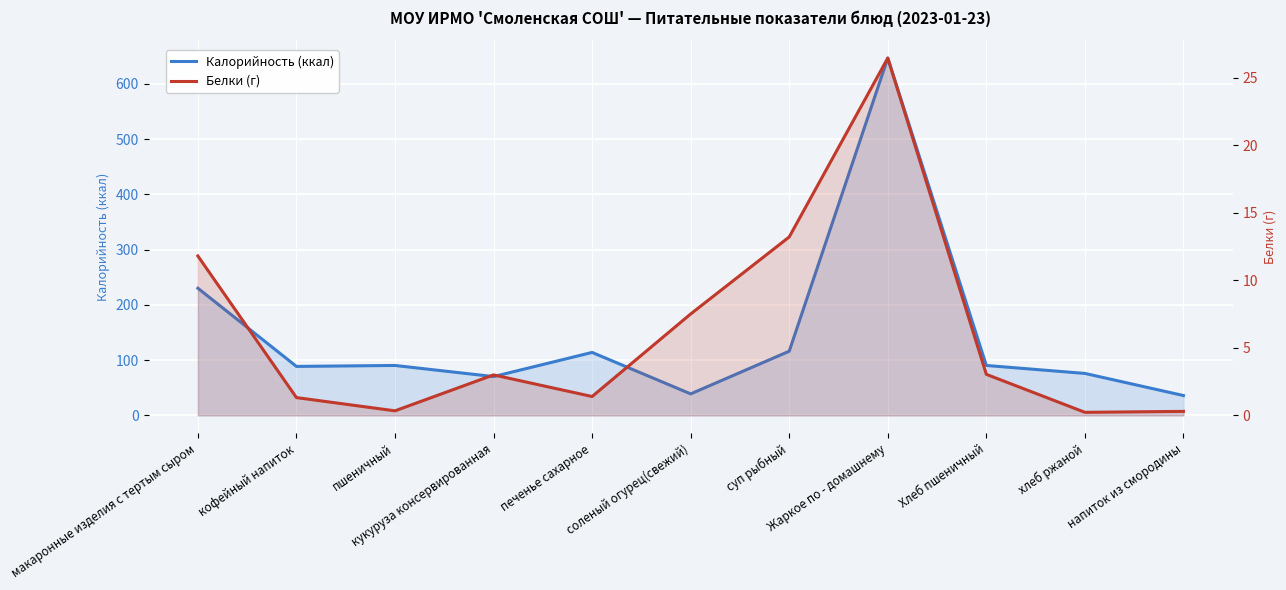

List the labels in order of Калорийность (ккал) value, largest first.

Жаркое по - домашнему, макаронные изделия с тертым сыром, суп рыбный, печенье сахарное, пшеничный, Хлеб пшеничный, кофейный напиток, хлеб ржаной, кукуруза консервированная, соленый огурец(свежий), напиток из смородины